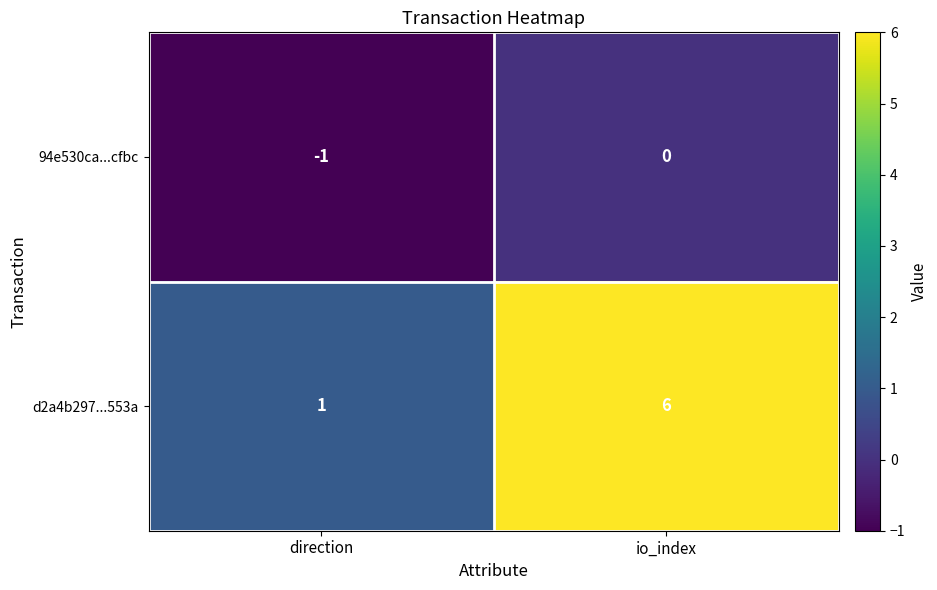

Reading left to right, what are all the values shown in this chart?

94e530ca...cfbc: -1	0
d2a4b297...553a: 1	6